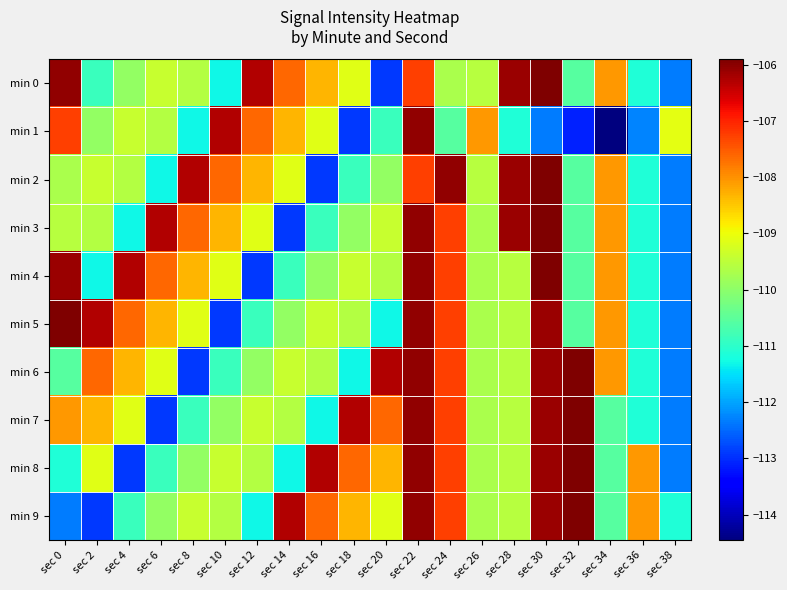

Which series changed the most between sec 30 and sec 38?

min 0